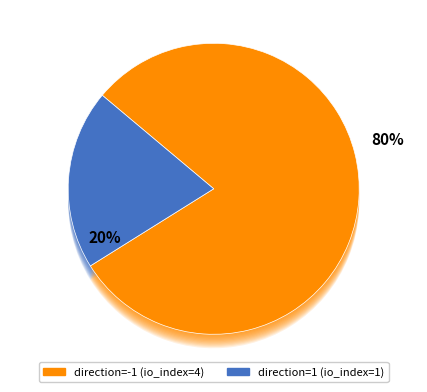

What portion of the pie excludes direction=1 (io_index=1)?

80.0%